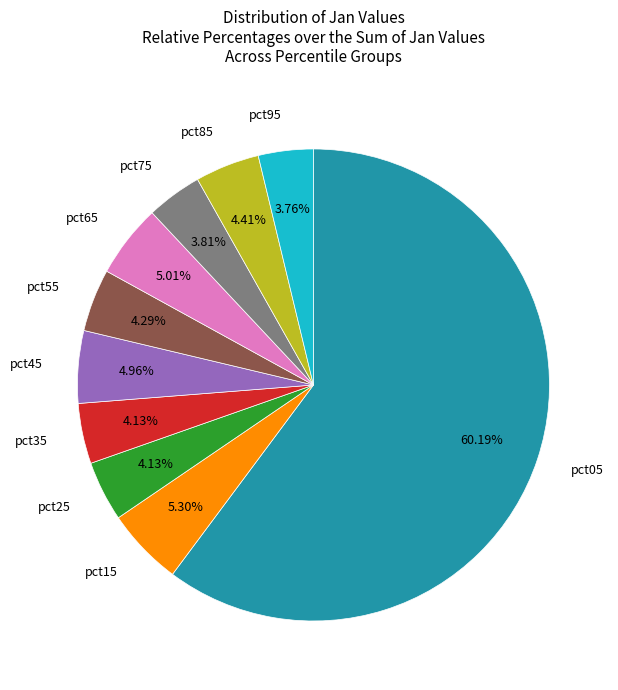

Is there a majority slice in this chart?

Yes